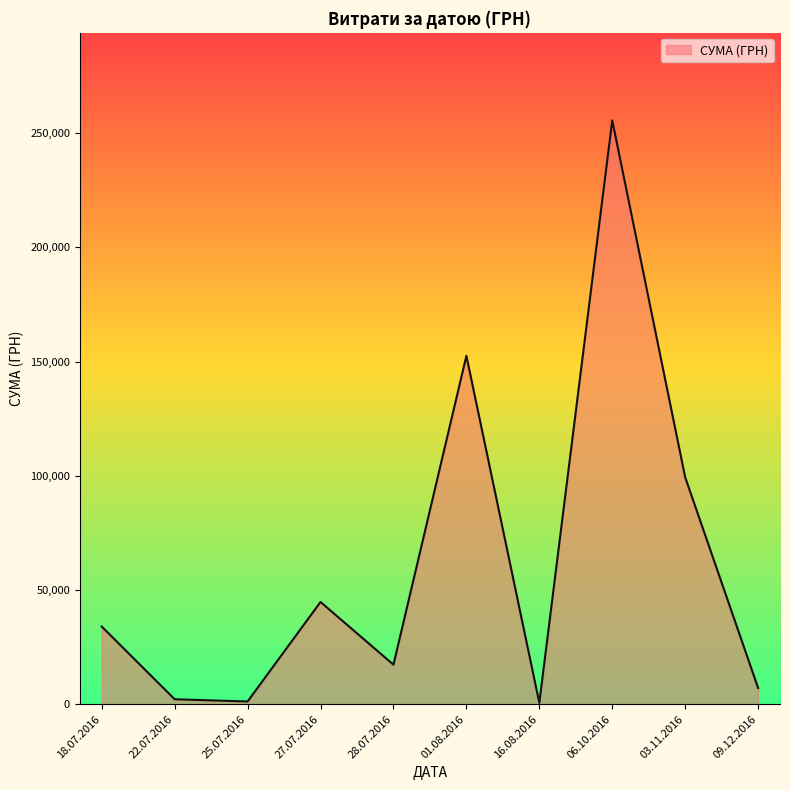

What is the smallest value displayed?

600.0